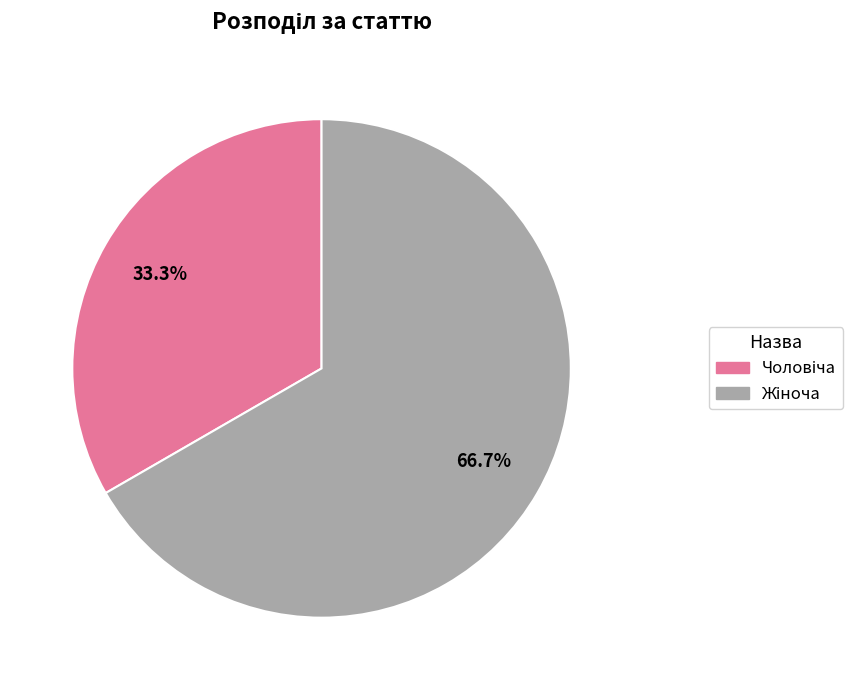

Is there a majority slice in this chart?

Yes